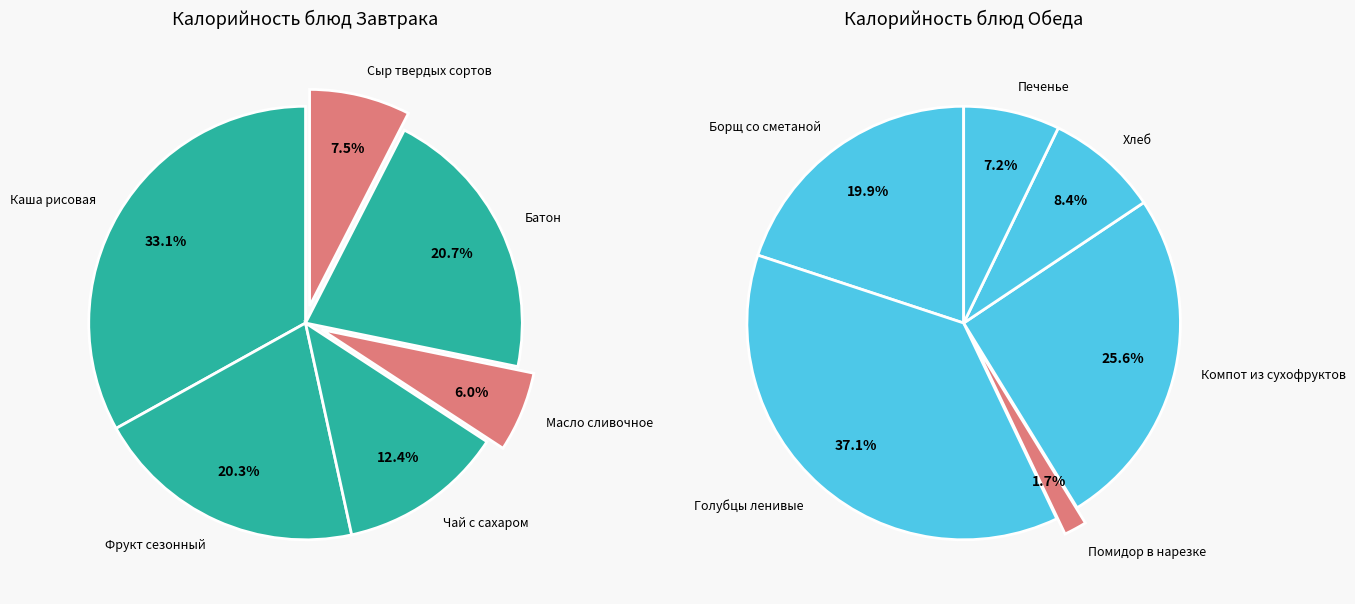

True or false: 5 accounts for 15% of the total.

False